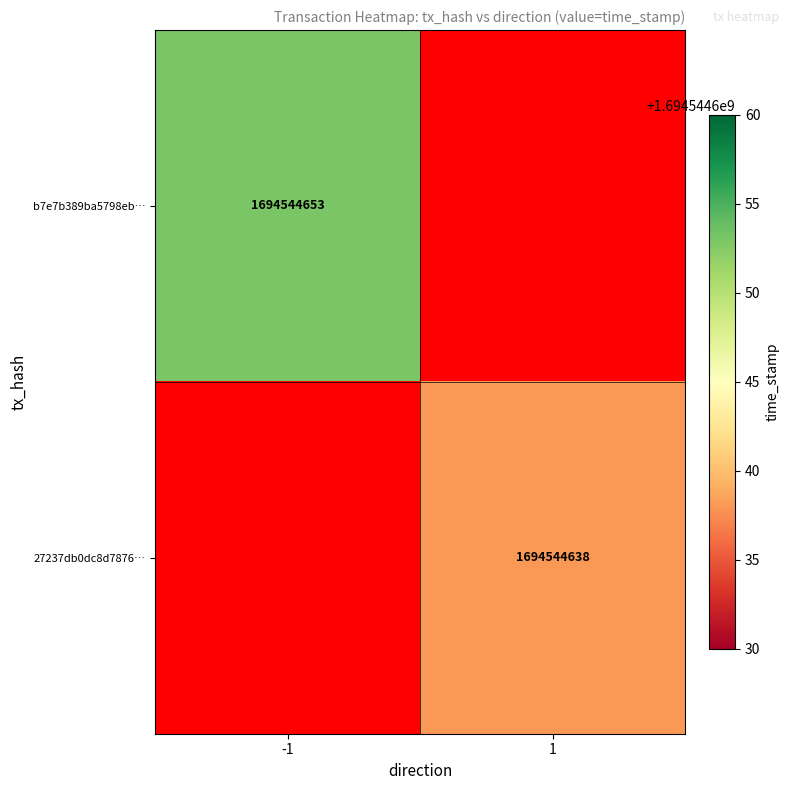

List the series in order of their peak value, lowest first.

27237db0dc8d78760e01f2c4e407368e3d93de1, b7e7b389ba5798eb70c70bac52410d69be19855